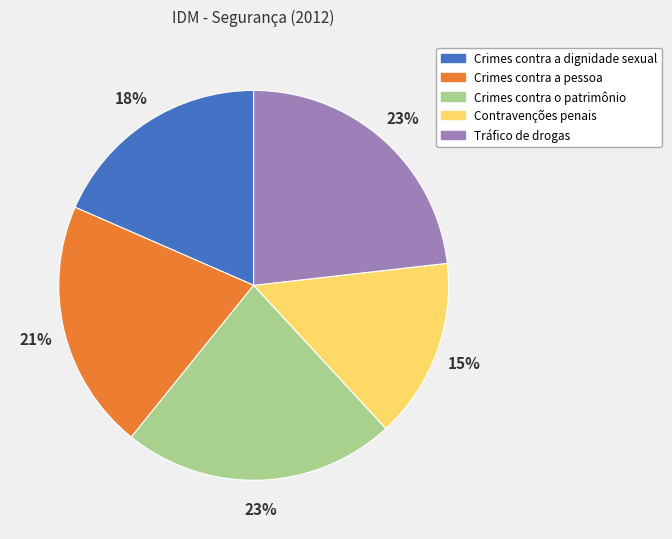

Between Crimes contra a dignidade sexual and Tráfico de drogas, which is larger?

Tráfico de drogas